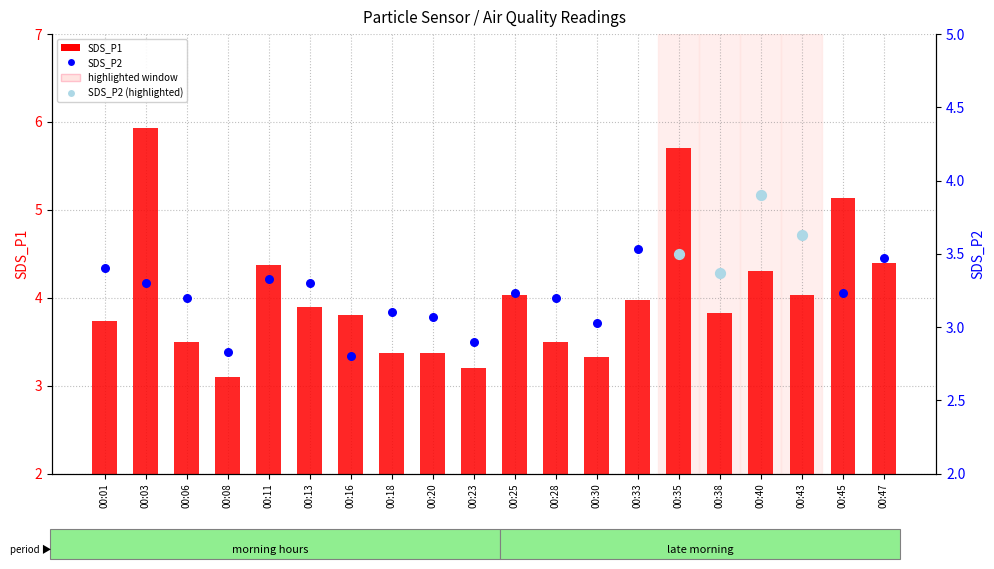

Which series reaches the maximum Y coordinate?

SDS_P1